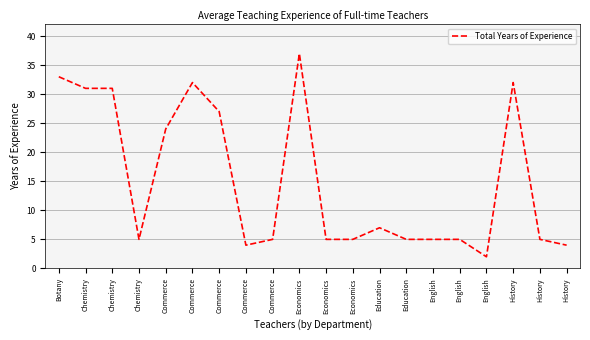

Count the number of data series in this chart.

1